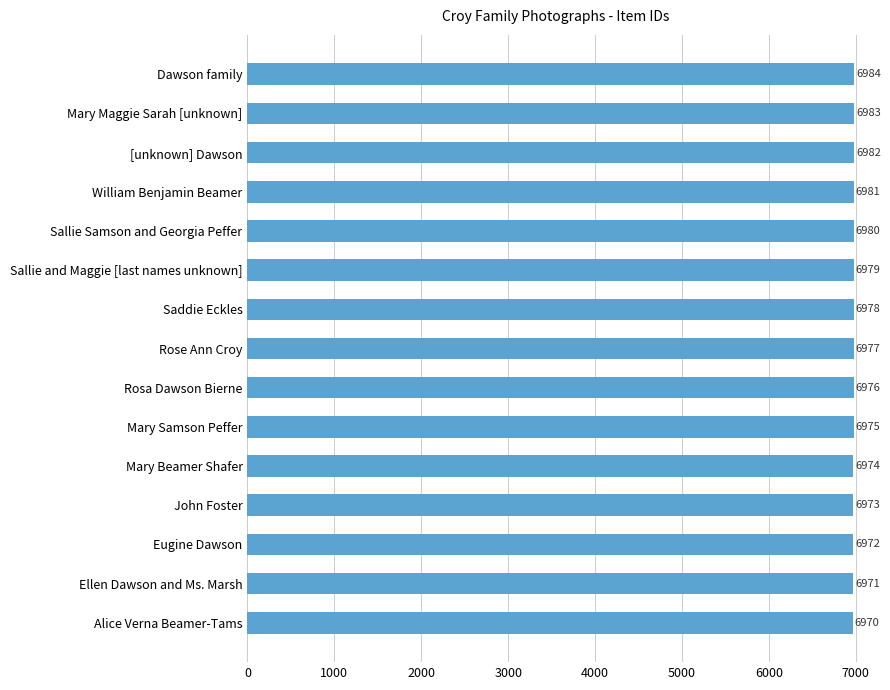

Rank the categories by value from highest to lowest.

Dawson family, Mary Maggie Sarah [unknown], [unknown] Dawson, William Benjamin Beamer, Sallie Samson and Georgia Peffer, Sallie and Maggie [last names unknown], Saddie Eckles, Rose Ann Croy, Rosa Dawson Bierne, Mary Samson Peffer, Mary Beamer Shafer, John Foster, Eugine Dawson, Ellen Dawson and Ms. Marsh, Alice Verna Beamer-Tams